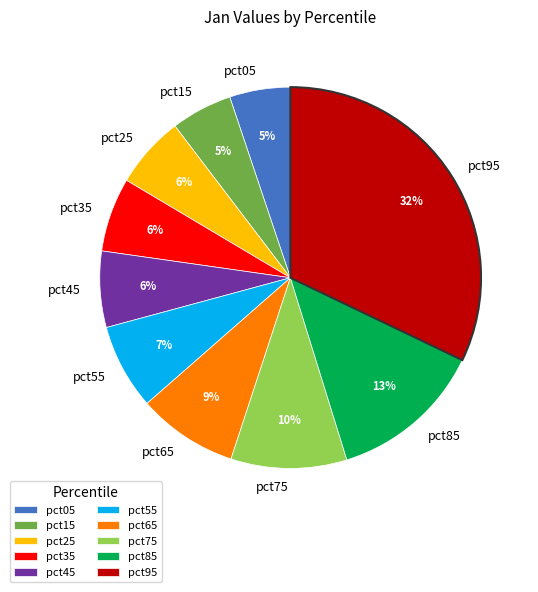

Is there a majority slice in this chart?

No